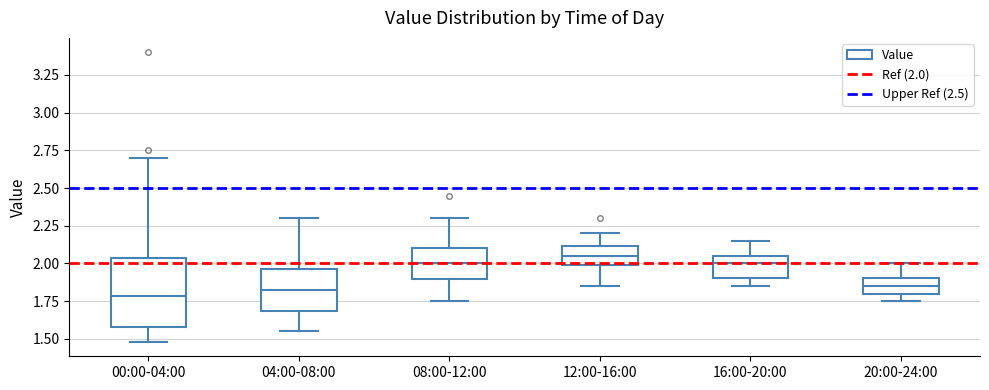

Where does the upper whisker of the box for 00:00-04:00 end on the y-axis? The values are not printed on the chart, so give them approximately, as read against the axis.

2.70